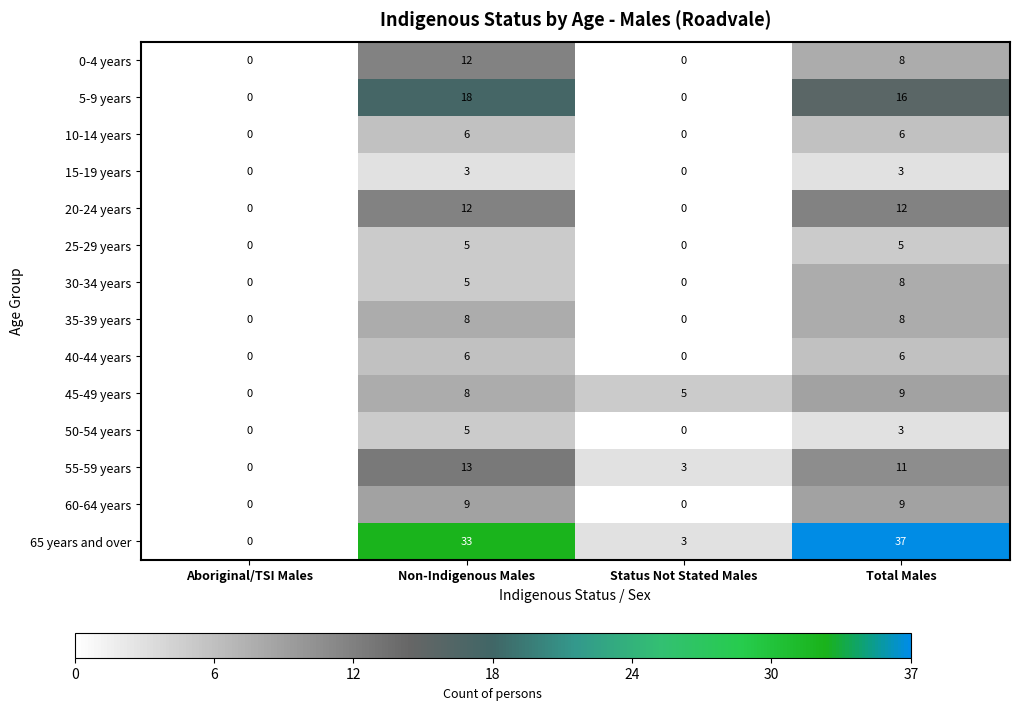

Is it true that 0-4 years equals 7 at Non-Indigenous Males?

False